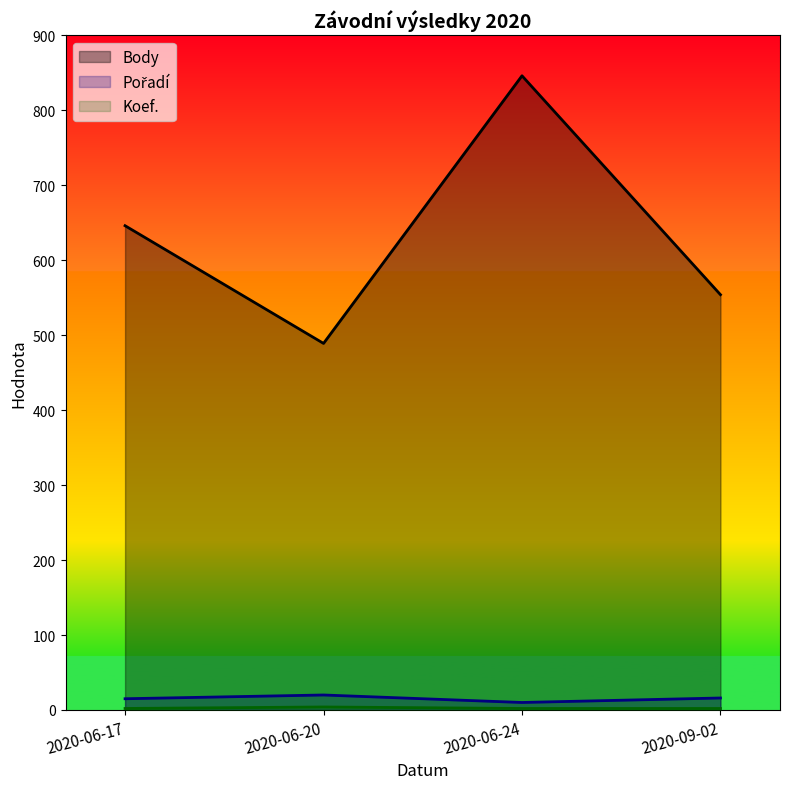

What is the average value of the Body series?

634